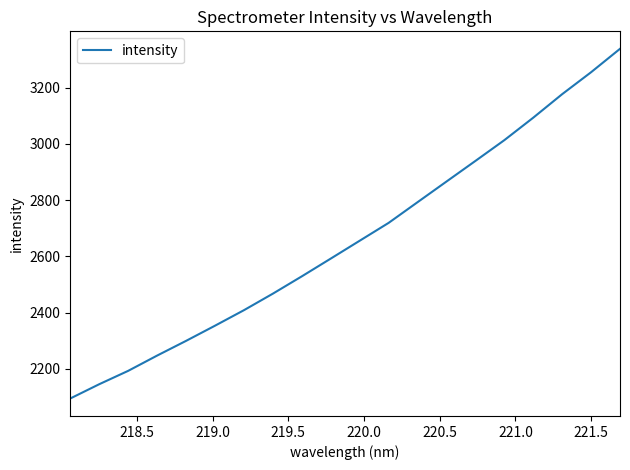

What is the greatest value displayed?

3337.5